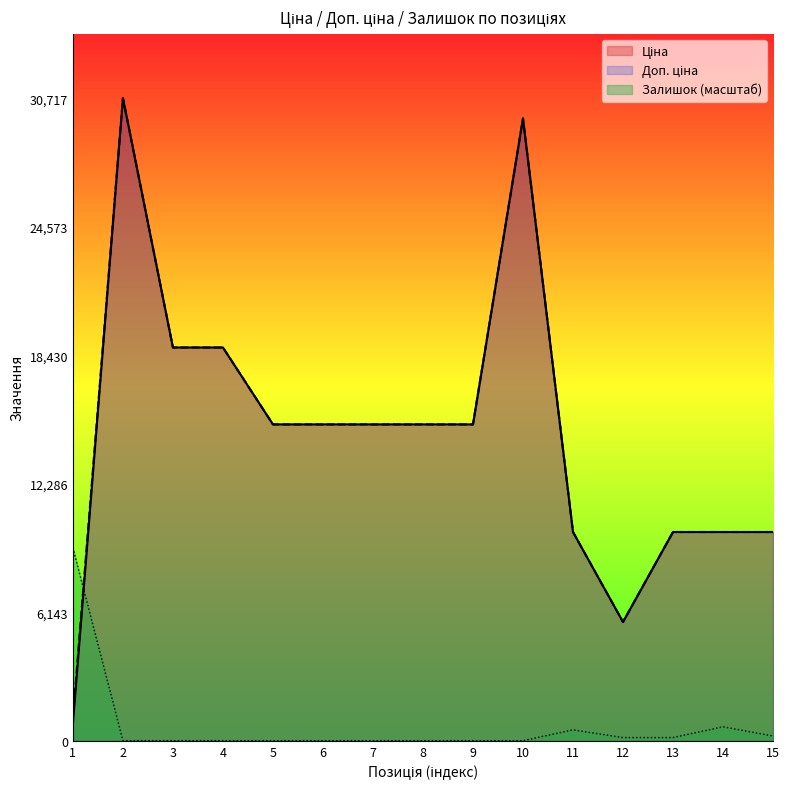

At how many categories does at least one series exceed 16222?

4